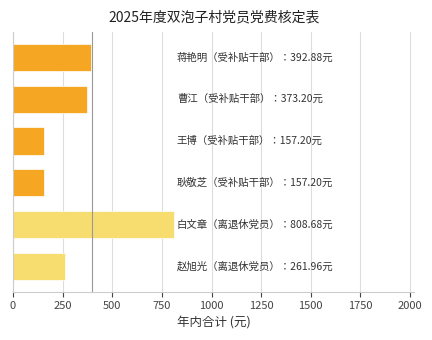

What is the smallest value displayed?

157.2